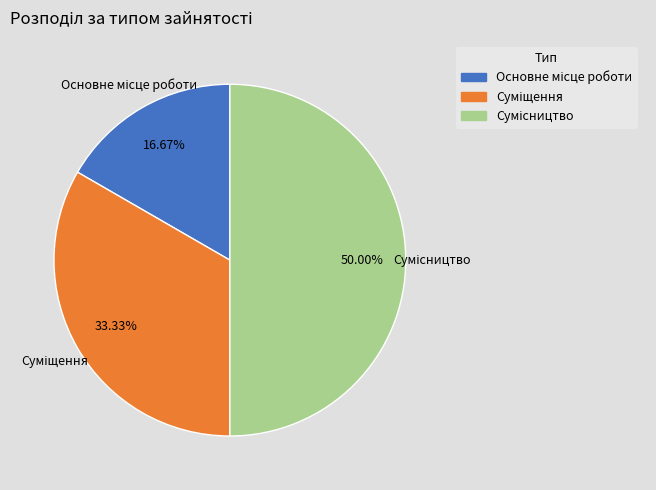

Which slice is the largest?

Сумісництво